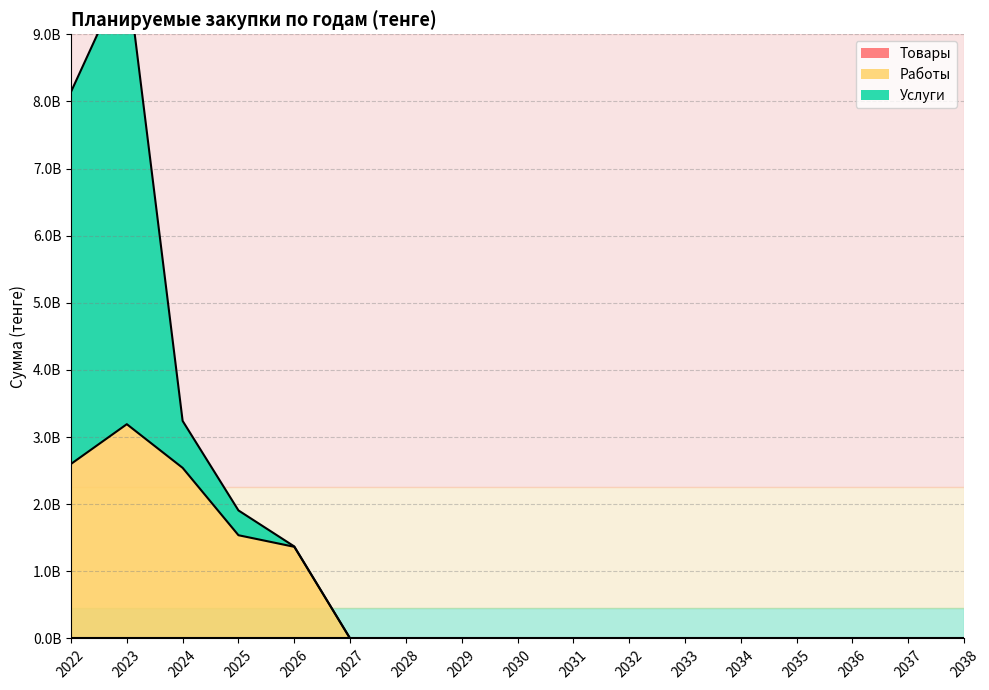

Reading left to right, extract all data points from this chart.

Товары (линия): 2022=0	2023=0	2024=0	2025=0	2026=0	2027=0	2028=0	2029=0	2030=0	2031=0	2032=0	2033=0	2034=0	2035=0	2036=0	2037=0	2038=0
Работы (линия): 2022=2599539504	2023=3191778204	2024=2541147292	2025=1537787716	2026=1365306704	2027=0	2028=0	2029=0	2030=0	2031=0	2032=0	2033=0	2034=0	2035=0	2036=0	2037=0	2038=0
Услуги (линия): 2022=8142507732	2023=9953921471	2024=3240592305	2025=1907223224	2026=1370643660	2027=0	2028=0	2029=0	2030=0	2031=0	2032=0	2033=0	2034=0	2035=0	2036=0	2037=0	2038=0